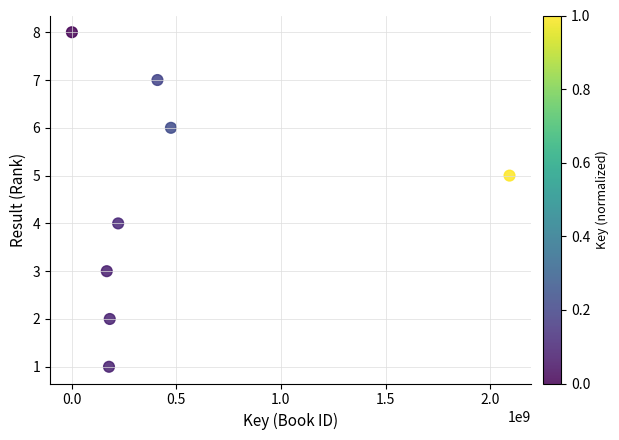

What is the average X value?

466535852